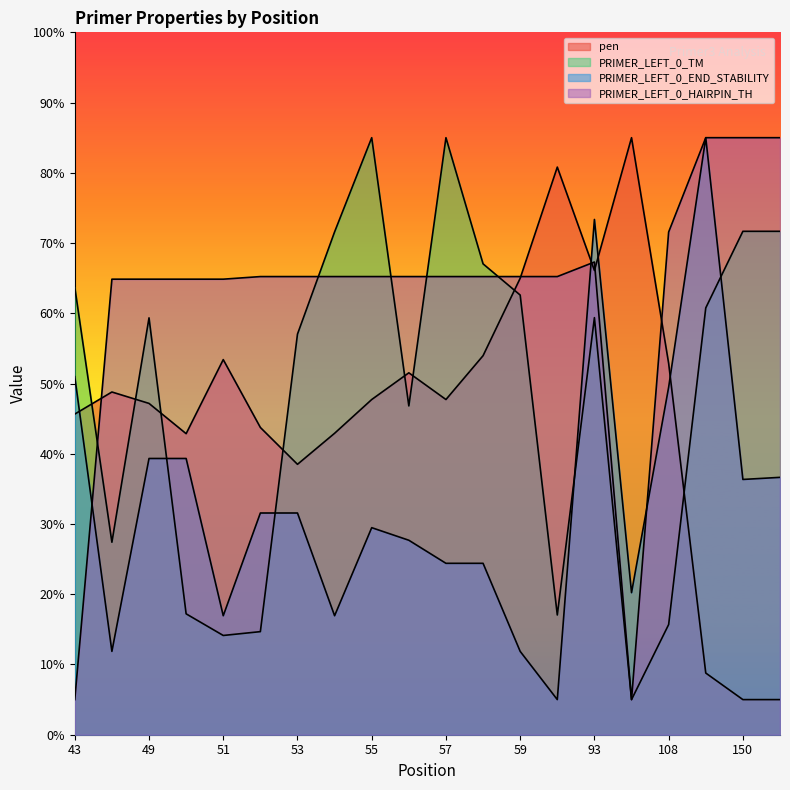

Which series has the largest total across all categories?

PRIMER_LEFT_0_HAIRPIN_TH